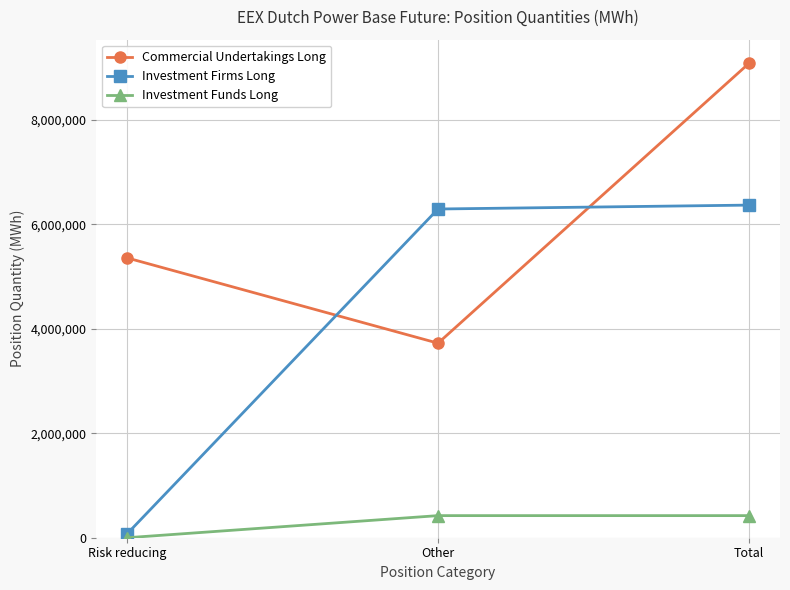

What value does the Investment Firms Long series have at Risk reducing, to the nearest 100?

74800